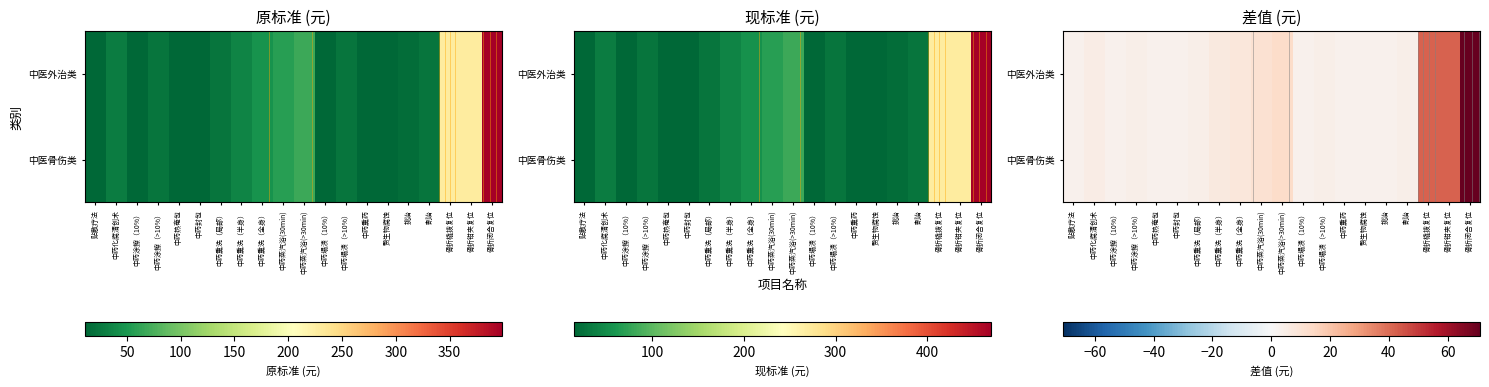

At which category is the sum across all series the highest?

骨折闭合复位